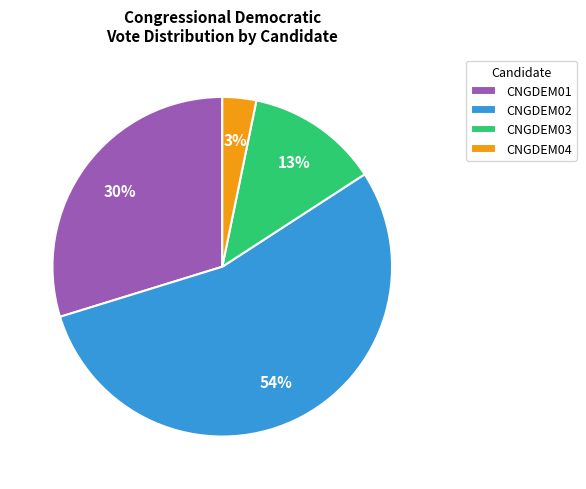

Rank the categories by value from lowest to highest.

CNGDEM04, CNGDEM03, CNGDEM01, CNGDEM02